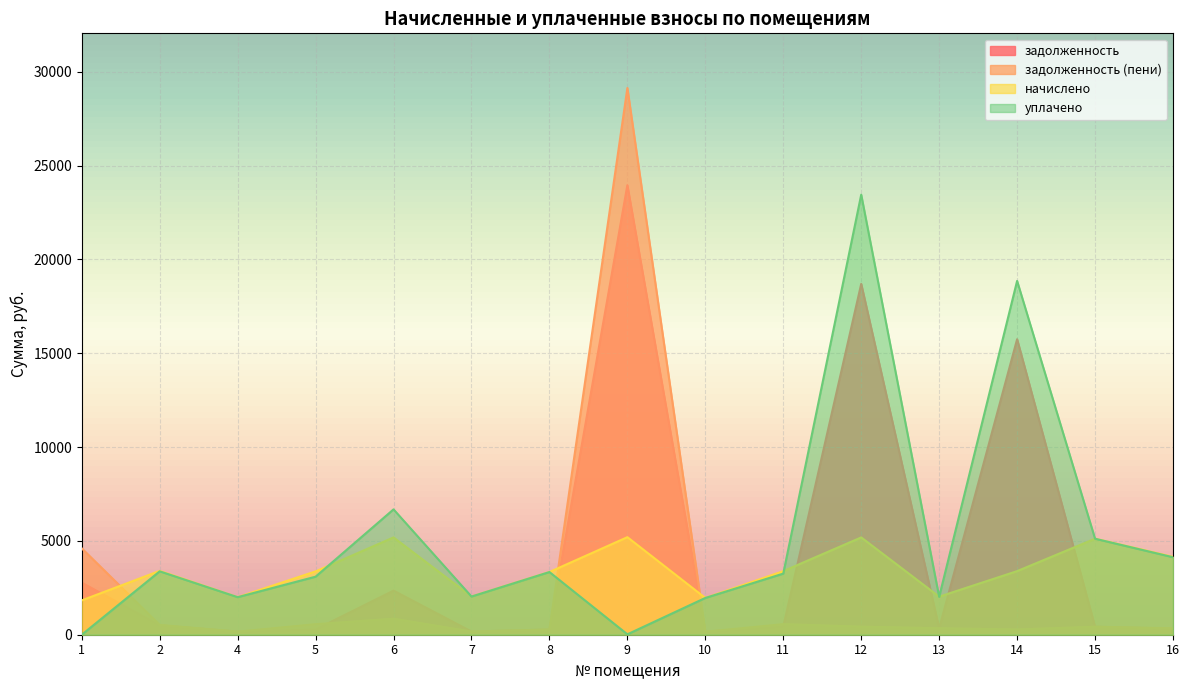

True or false: уплачено has a value of 3377.2 at 2.

True